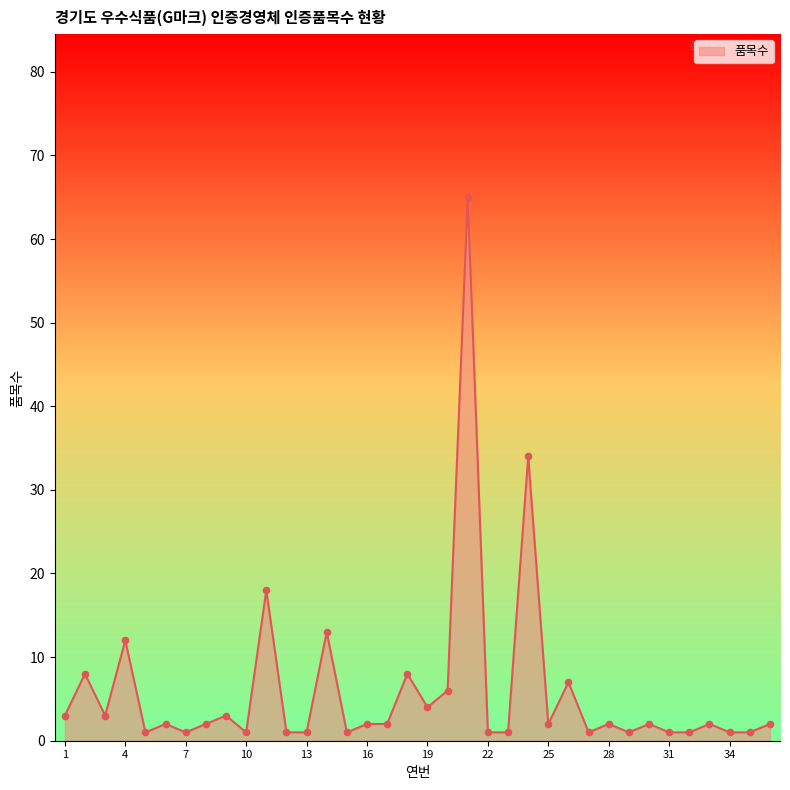

What is the difference between the maximum and minimum values?

64